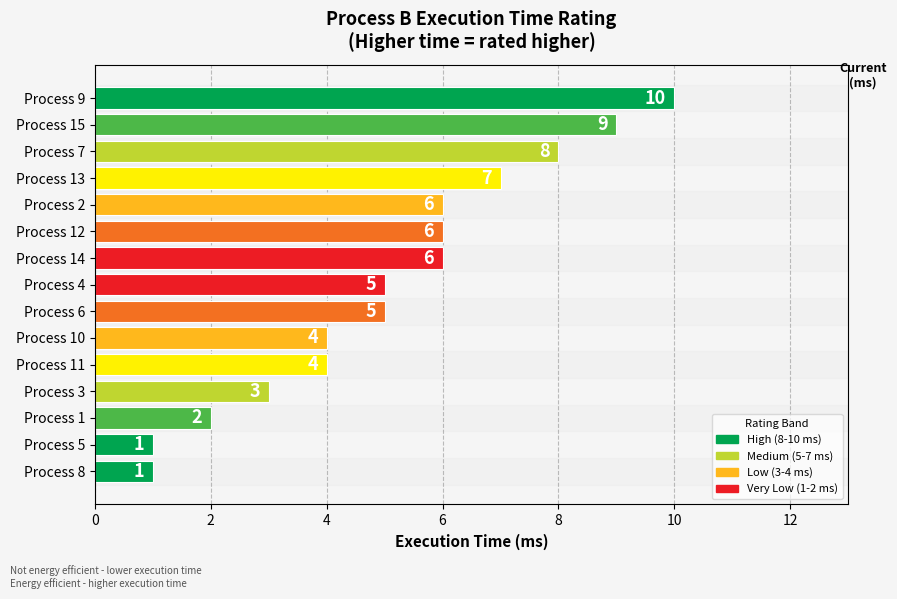

What is the label of the 6th bar from the top?

Process 12